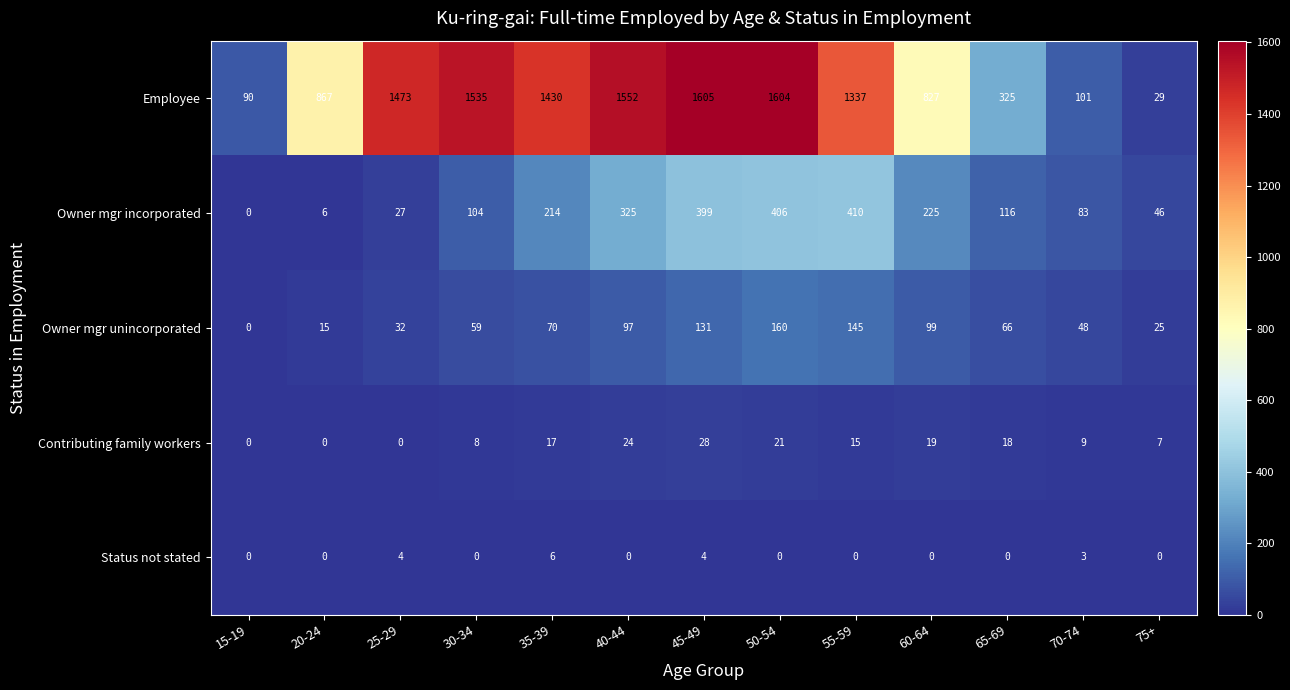

Which series has the widest spread of values?

Employee